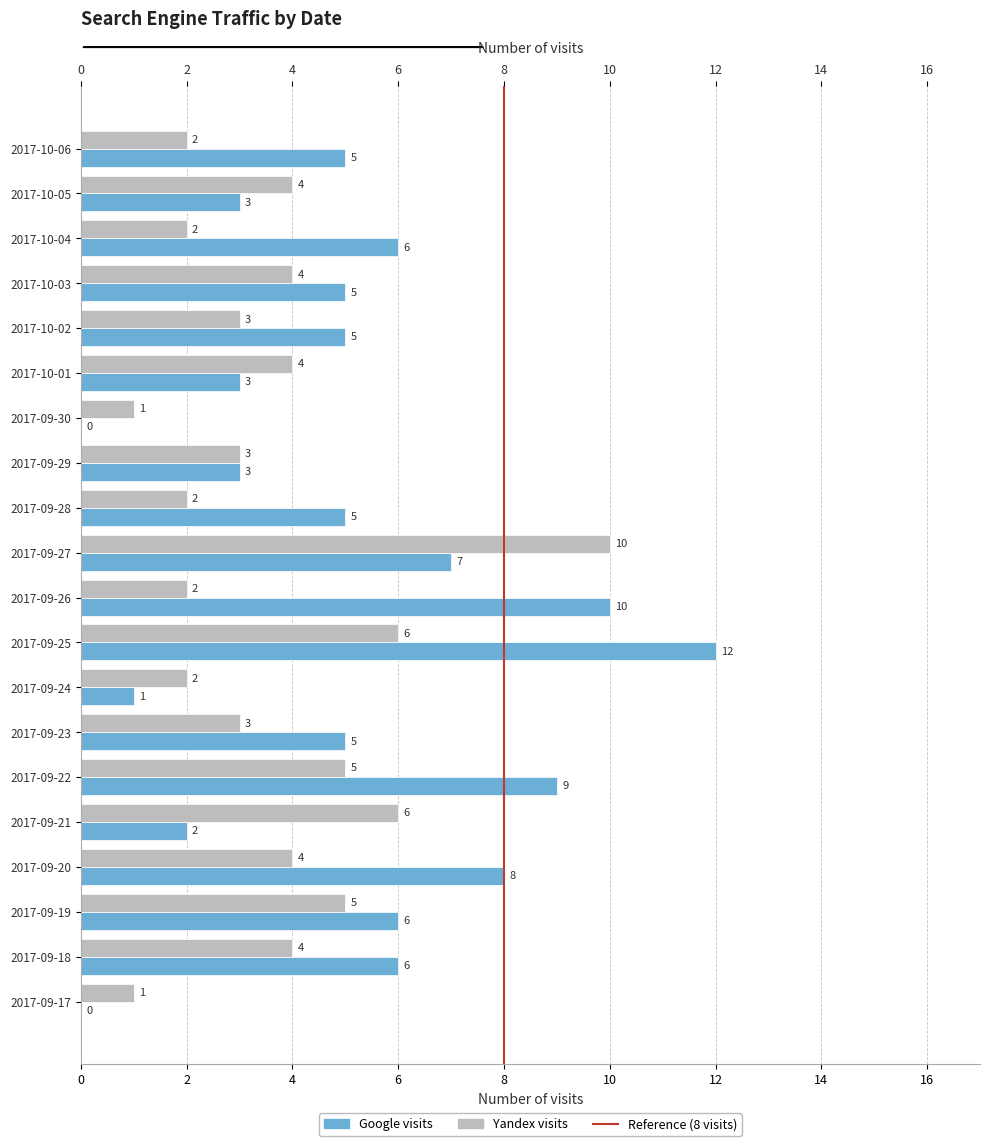

How many values in the Google series are below 5?

7